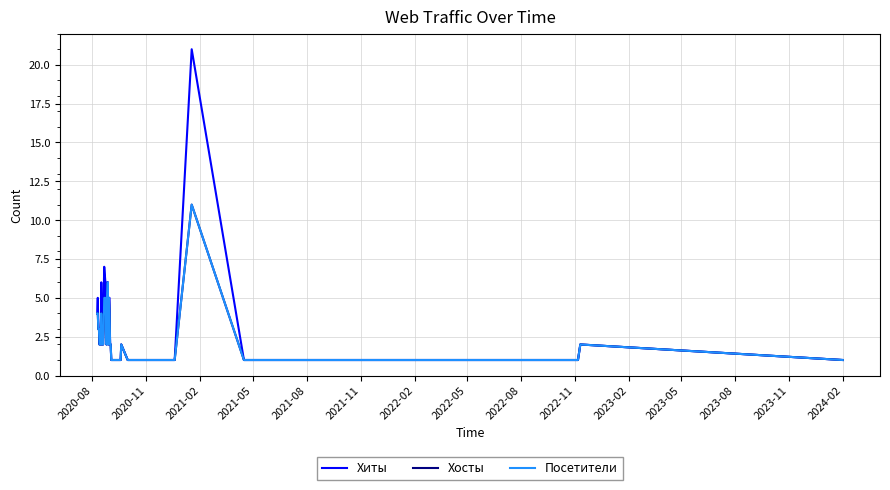

Does the chart display data point markers on the line(s)?

No